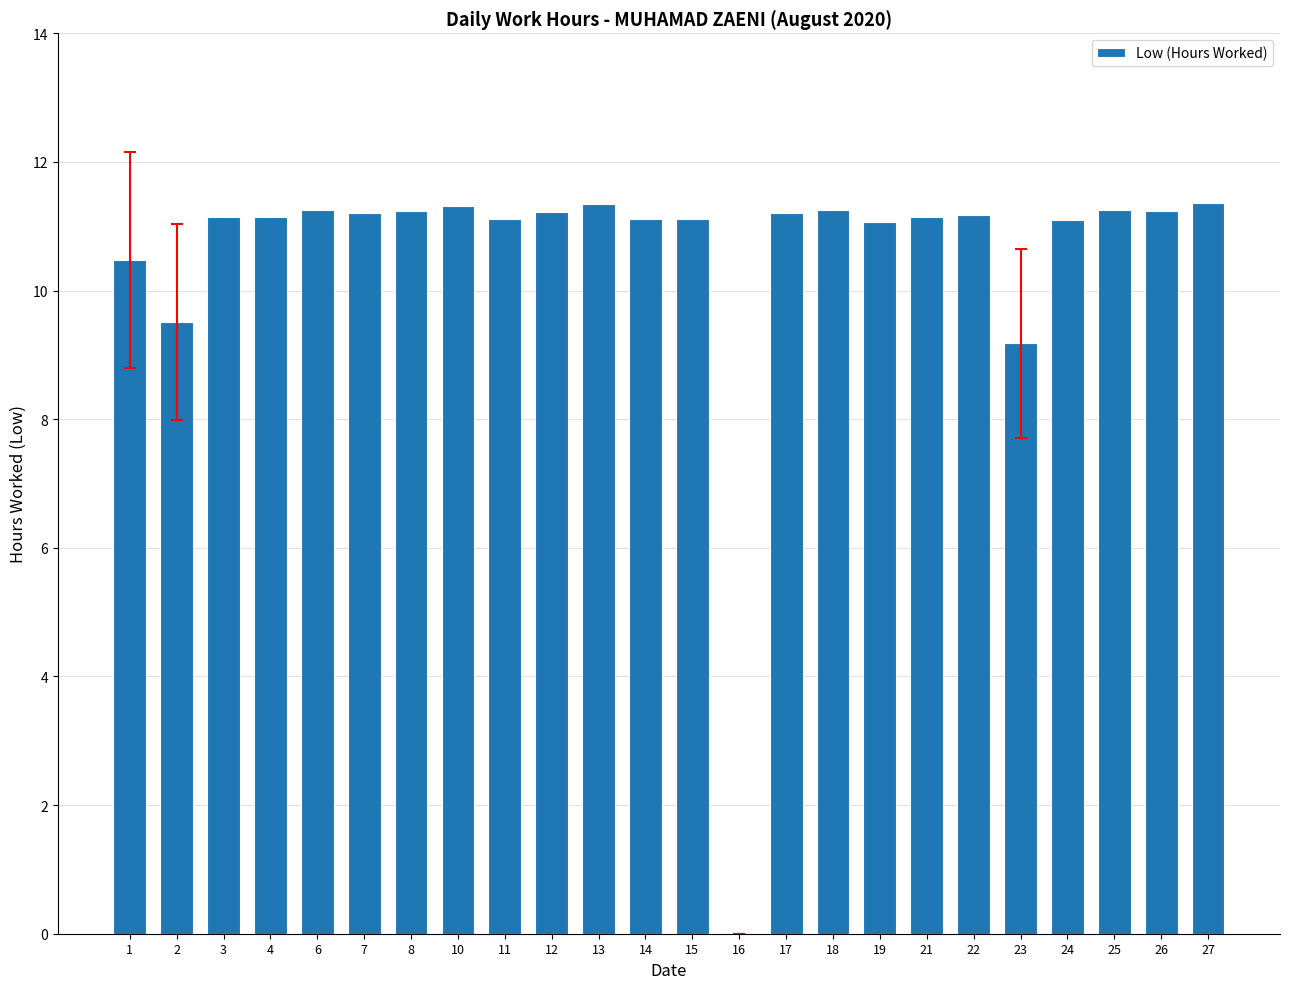

What is the sum of all values?

253.2